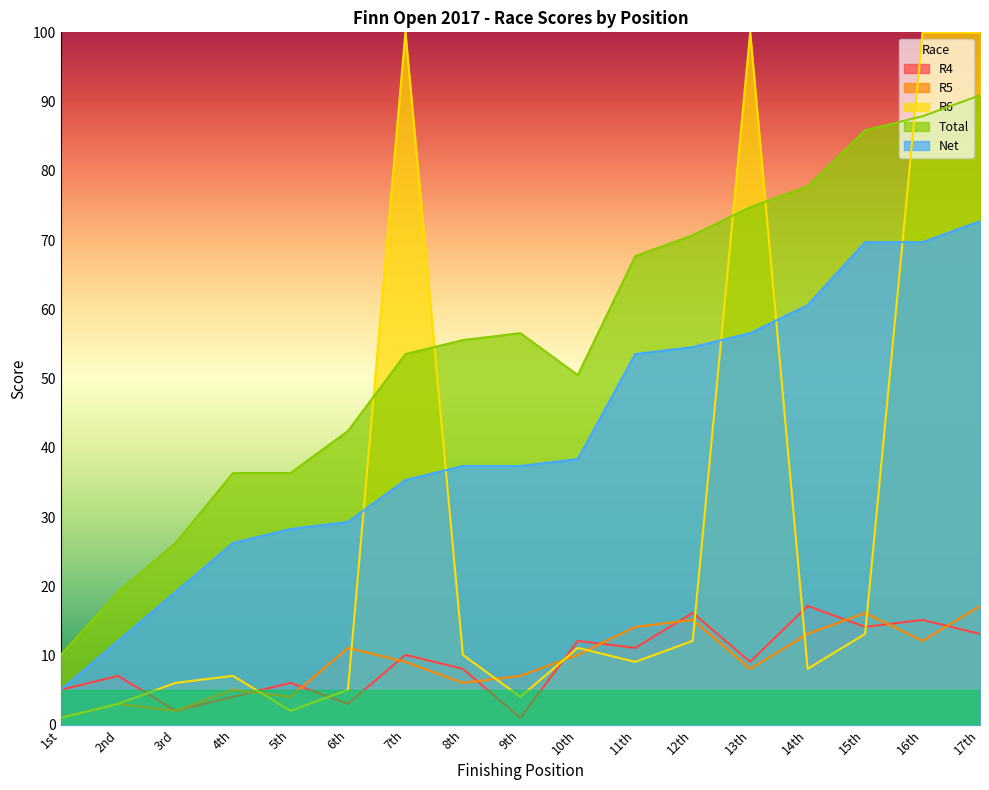

Between 7th and 8th, which series saw the biggest shift?

R6